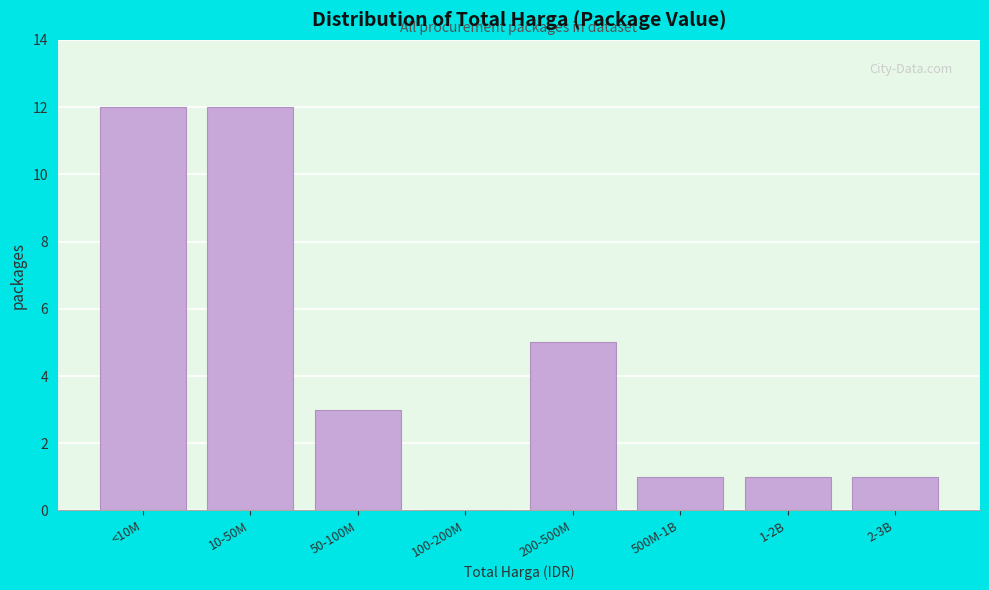

Reading left to right, list all the values displayed in this chart.

<10M=12	10-50M=12	50-100M=3	100-200M=0	200-500M=5	500M-1B=1	1-2B=1	2-3B=1